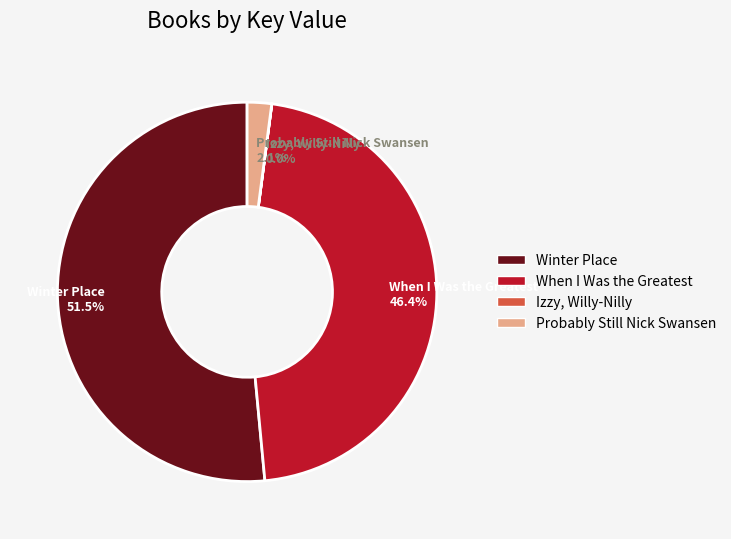

Which category has the biggest portion of the pie?

Winter Place